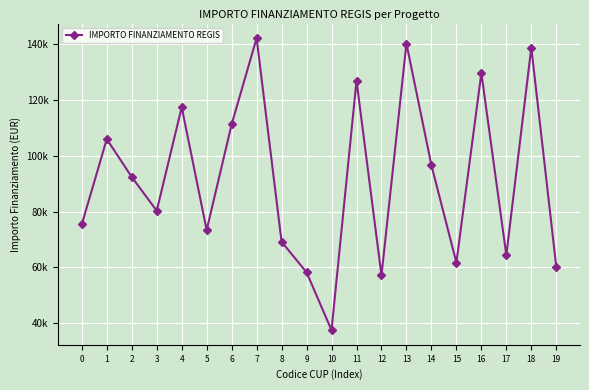

Does the chart have visible grid lines?

Yes